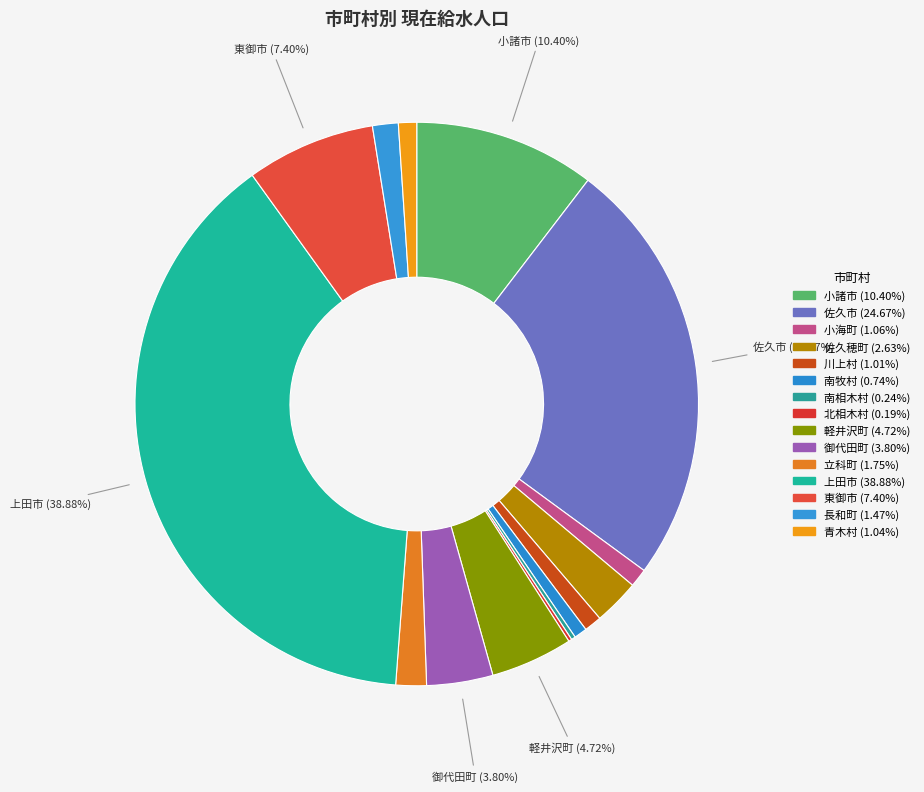

Is there any slice that represents more than half of the pie?

No